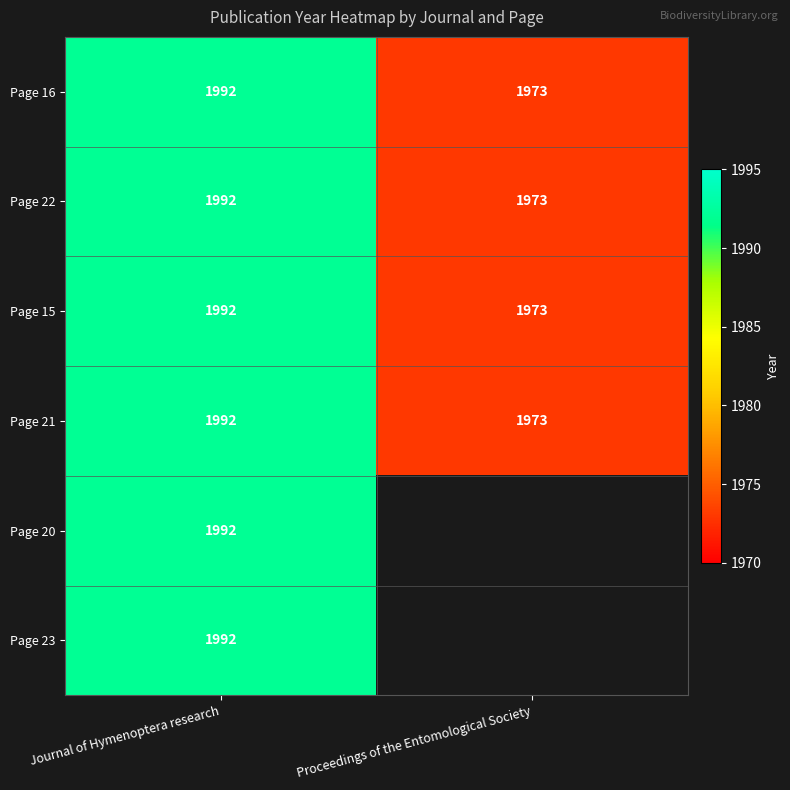

At how many categories does at least one series exceed 1979?

1